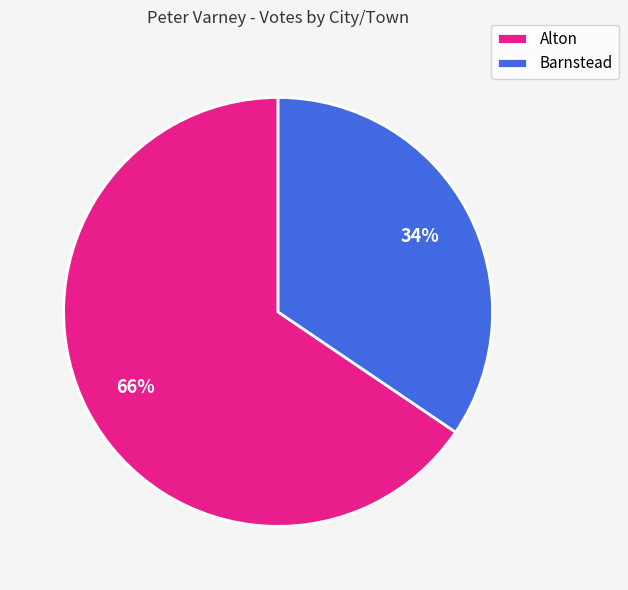

What is the ratio of the value at Alton to the value at Barnstead?

1.9